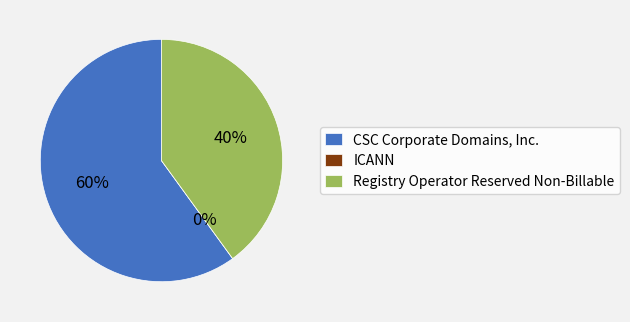

Which slice is the smallest?

ICANN